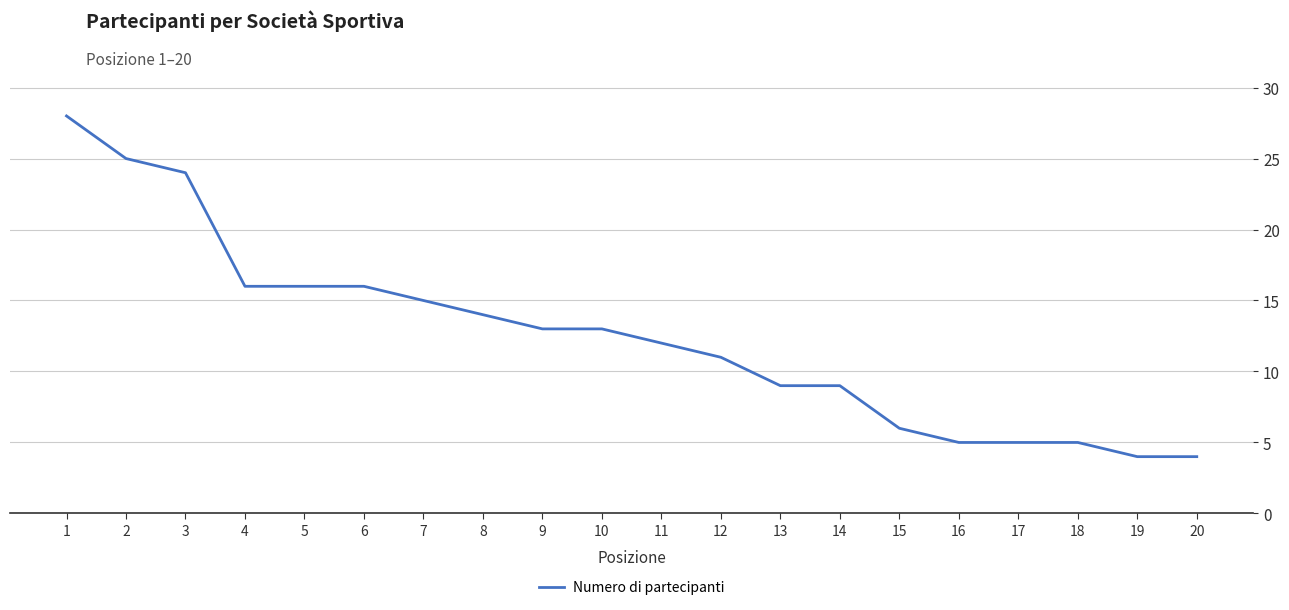

What is the sum of the values at 6 and 17?

21